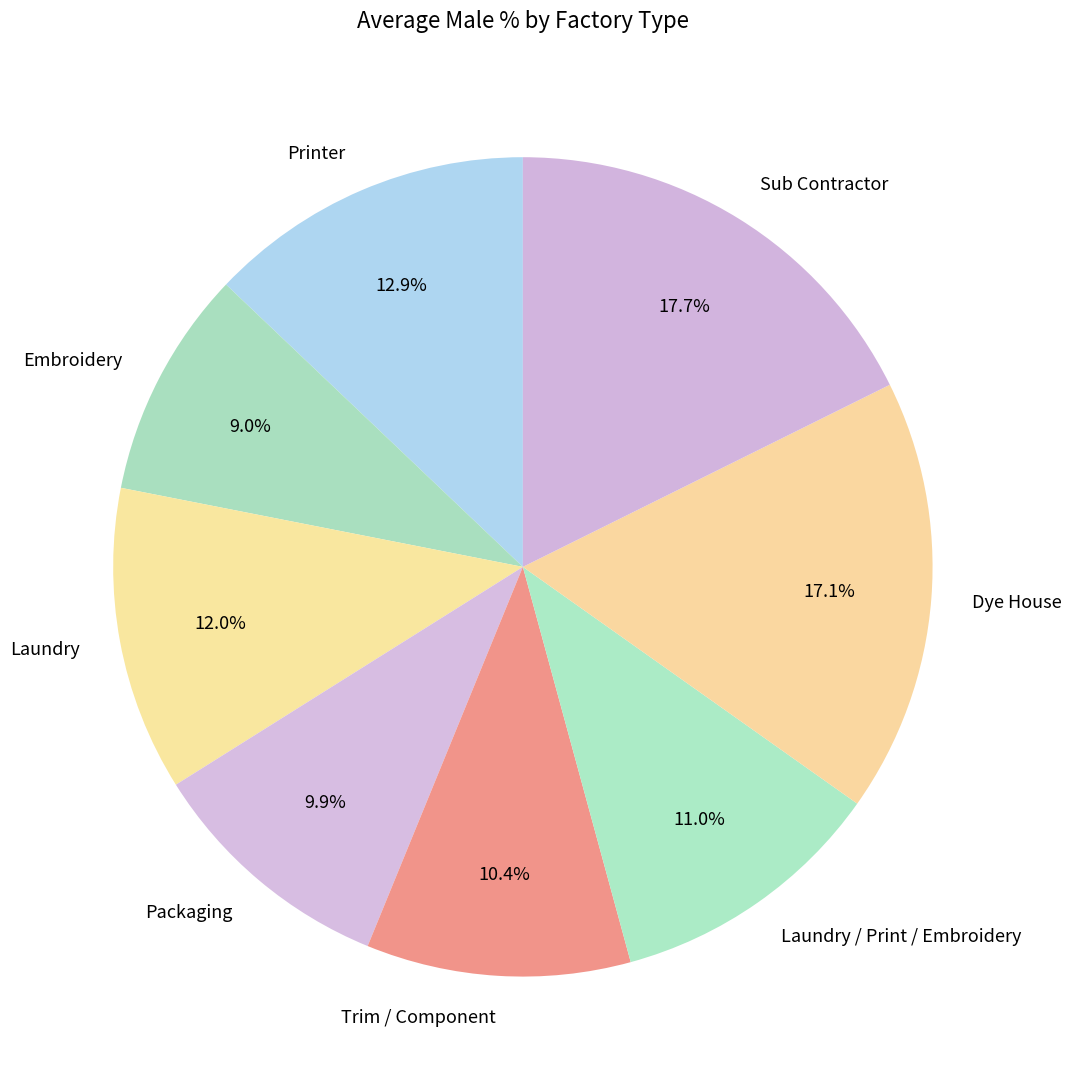

What is the ratio of the value at Packaging to the value at Dye House?

0.6